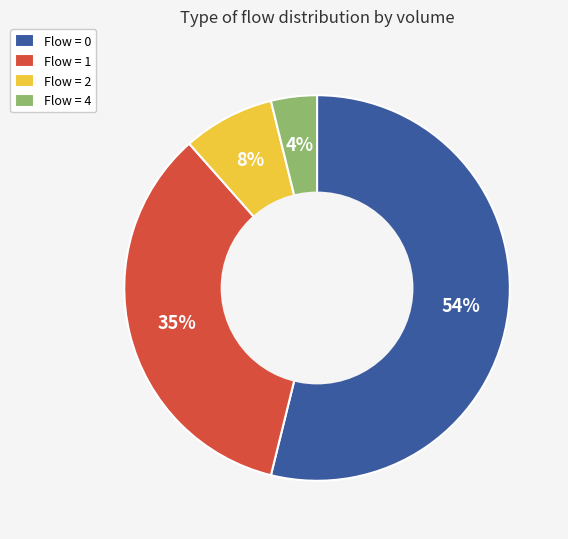

Rank the categories by value from lowest to highest.

Flow = 4, Flow = 2, Flow = 1, Flow = 0